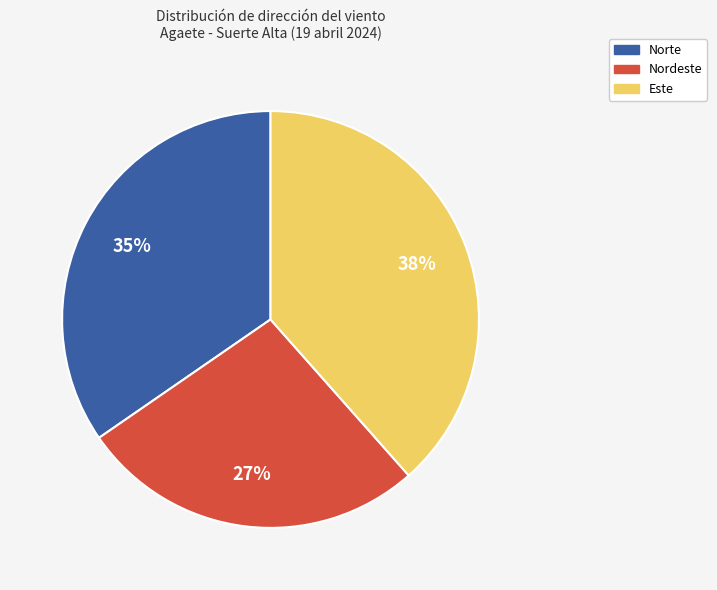

To the nearest percent, what is the average slice percentage?

33%